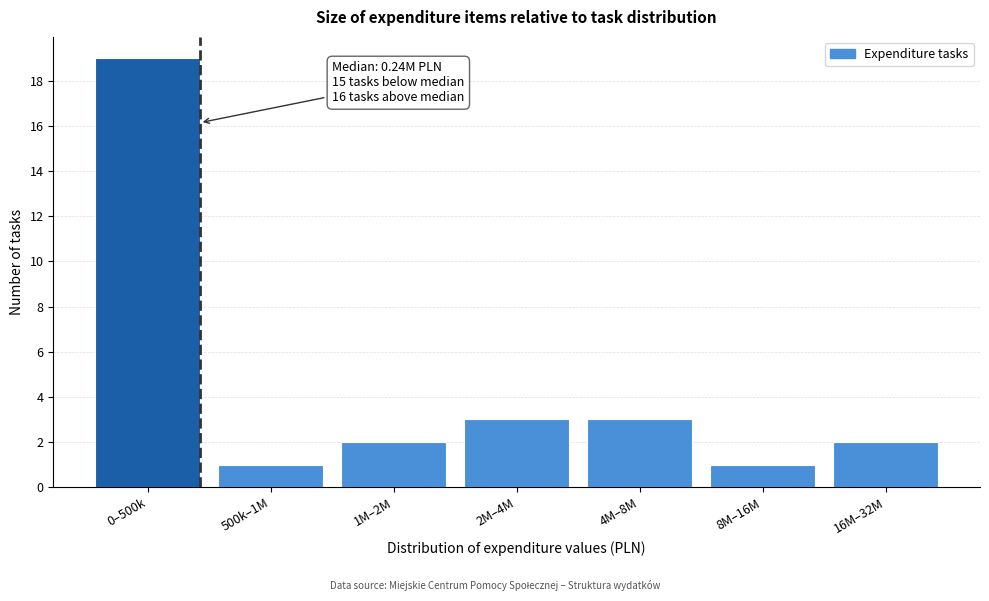

Reading left to right, what are all the values shown in this chart?

19	1	2	3	3	1	2